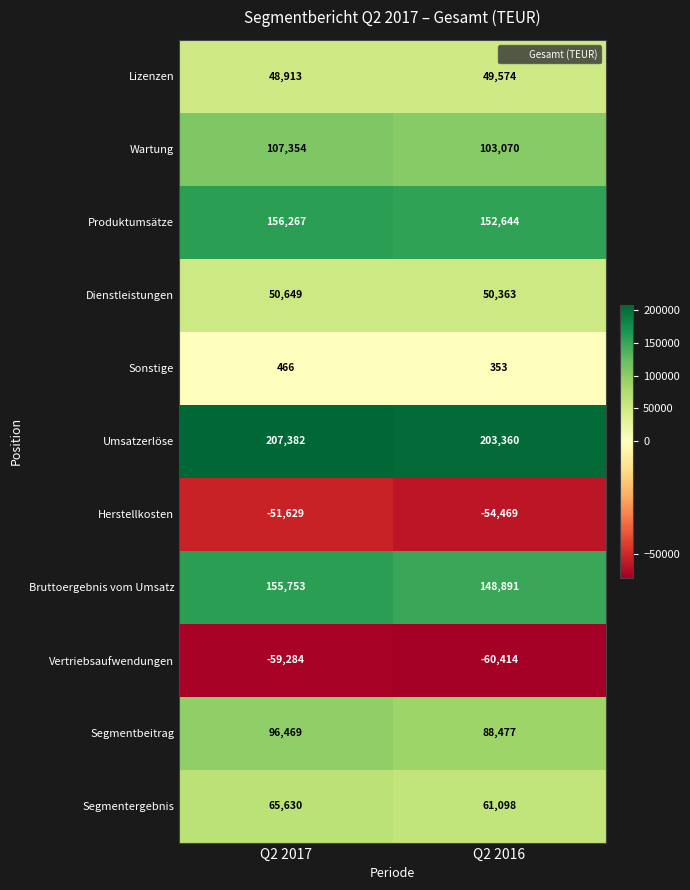

Which category has the highest value across all series?

Q2 2017